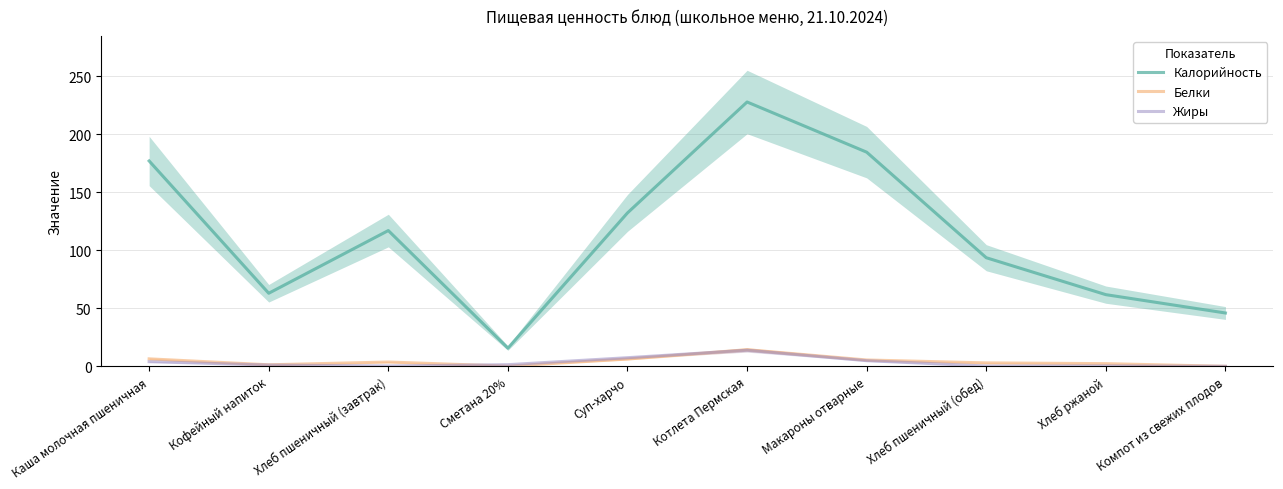

What is the total value across all series at Хлеб пшеничный (завтрак)?

121.2